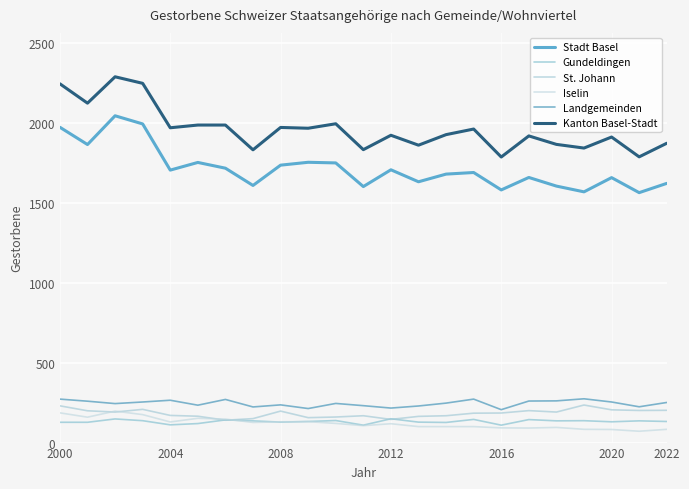

Does the chart display data point markers on the line(s)?

No